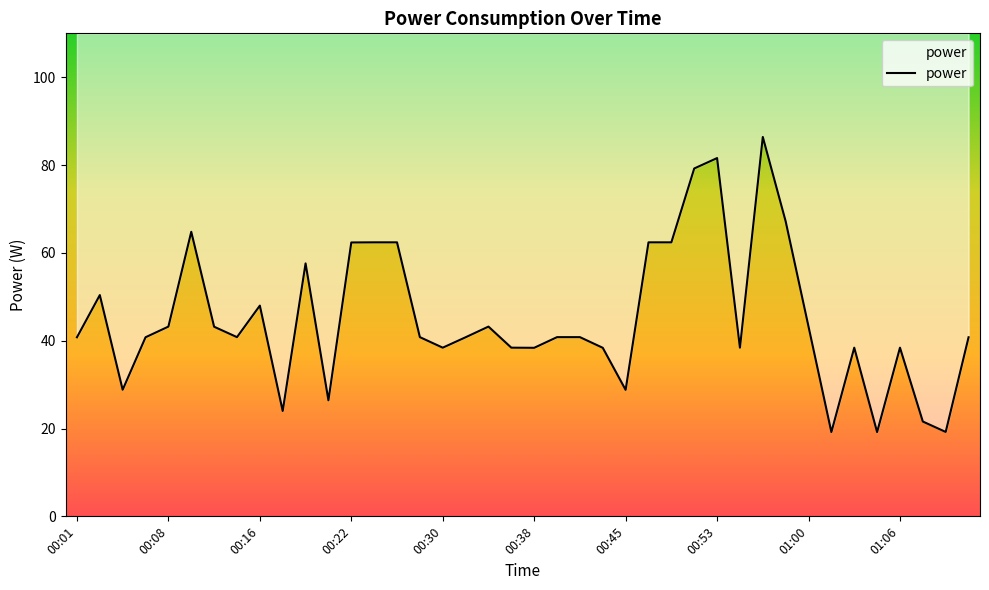

At which category does the data reach its first local valley?

00:04